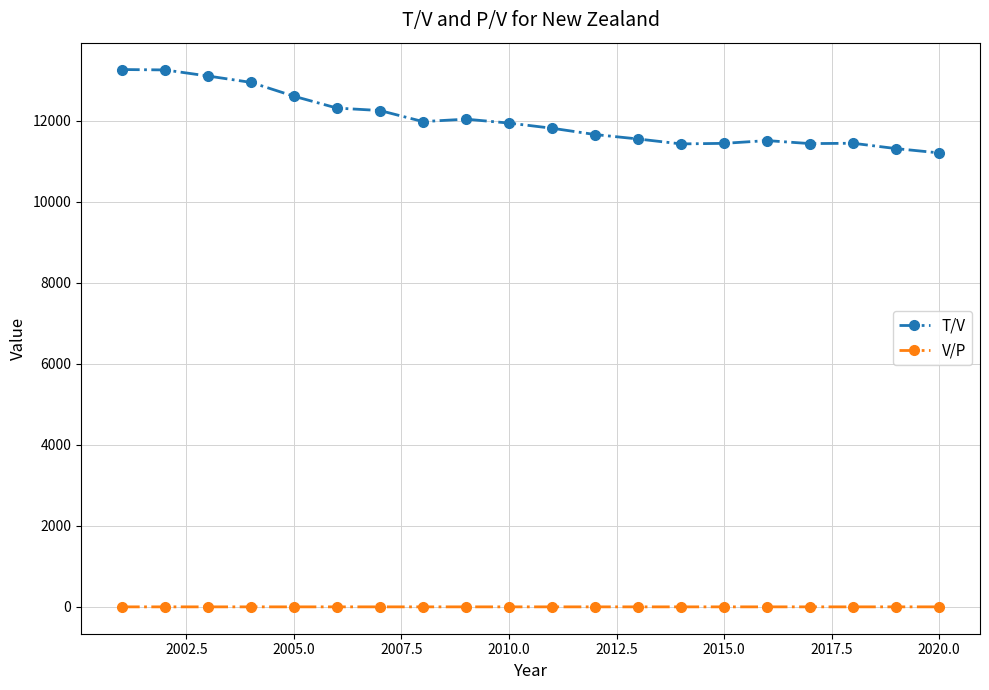

True or false: T/V and V/P intersect in this chart.

False